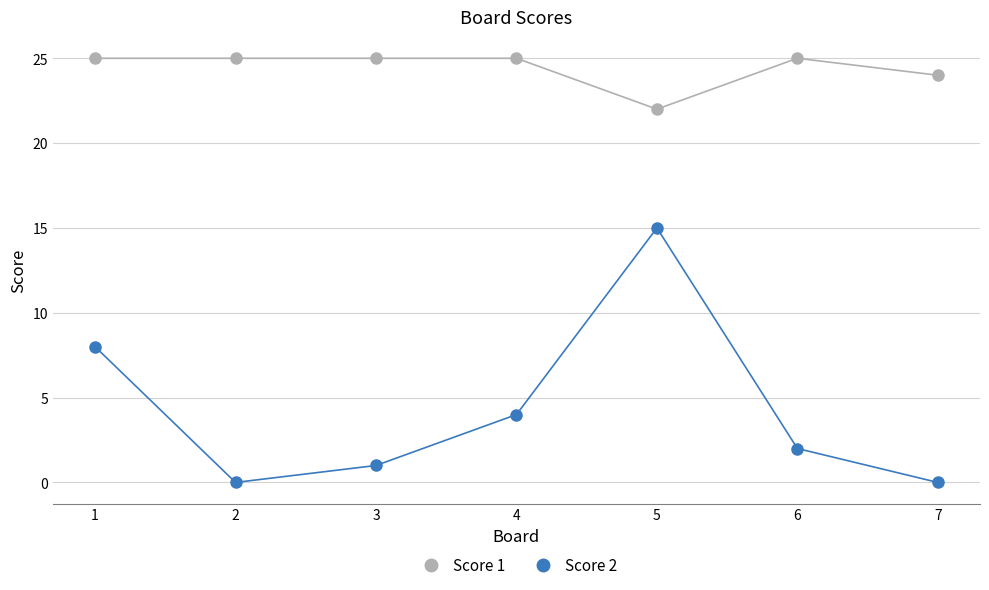

What is the maximum value shown in the chart?

25